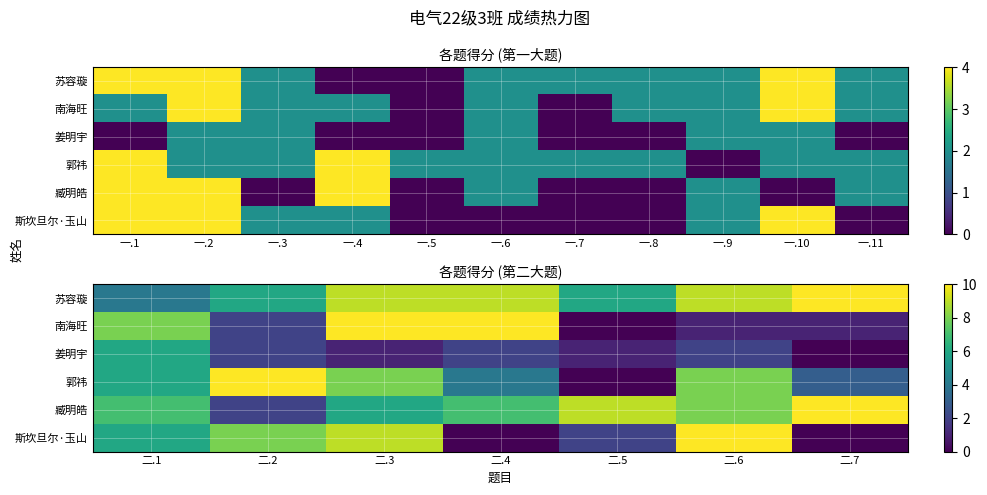

List the labels in order of 南海旺 value, smallest first.

二.5, 二.6, 二.7, 二.2, 二.1, 二.3, 二.4